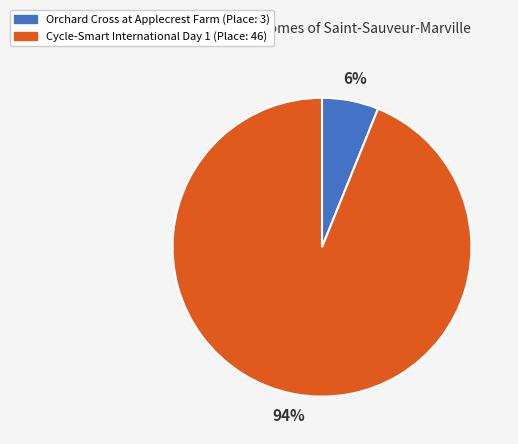

To the nearest percent, what portion does Cycle-Smart International Day 1 represent?

94%